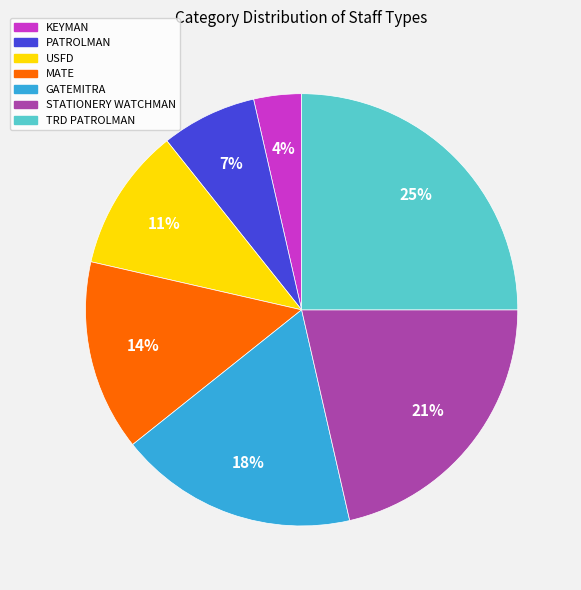

Combined, do USFD and MATE account for over 50%?

No